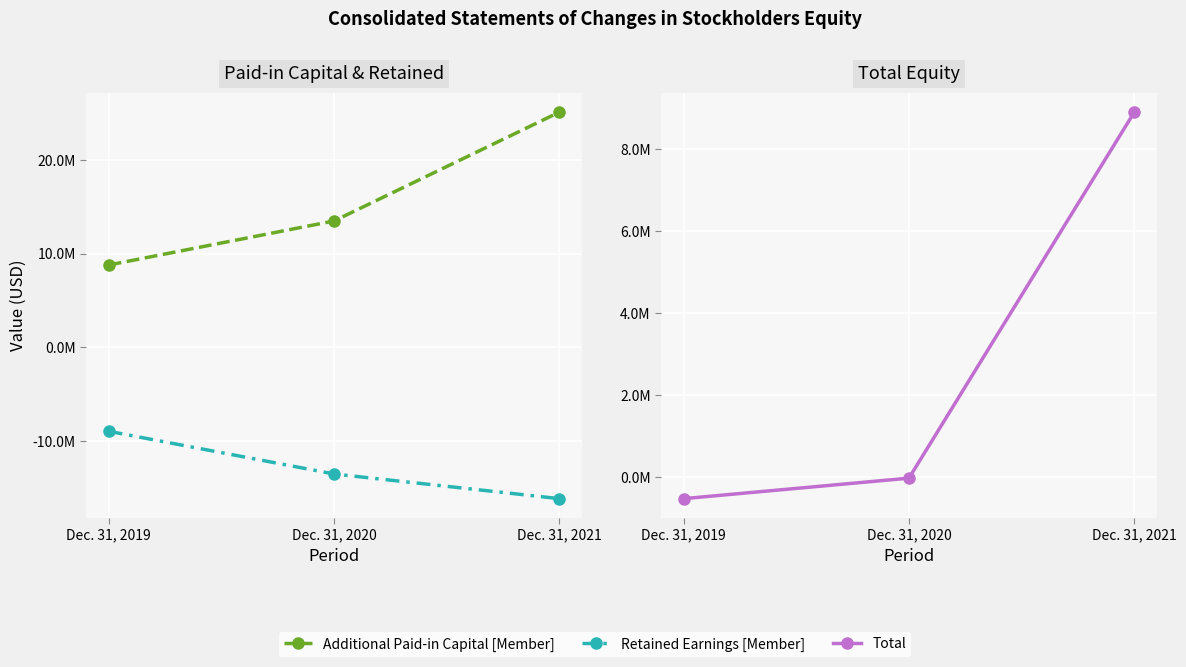

What is the difference between the Additional Paid-in Capital [Member] values at Dec. 31, 2020 and Dec. 31, 2021?

11614043